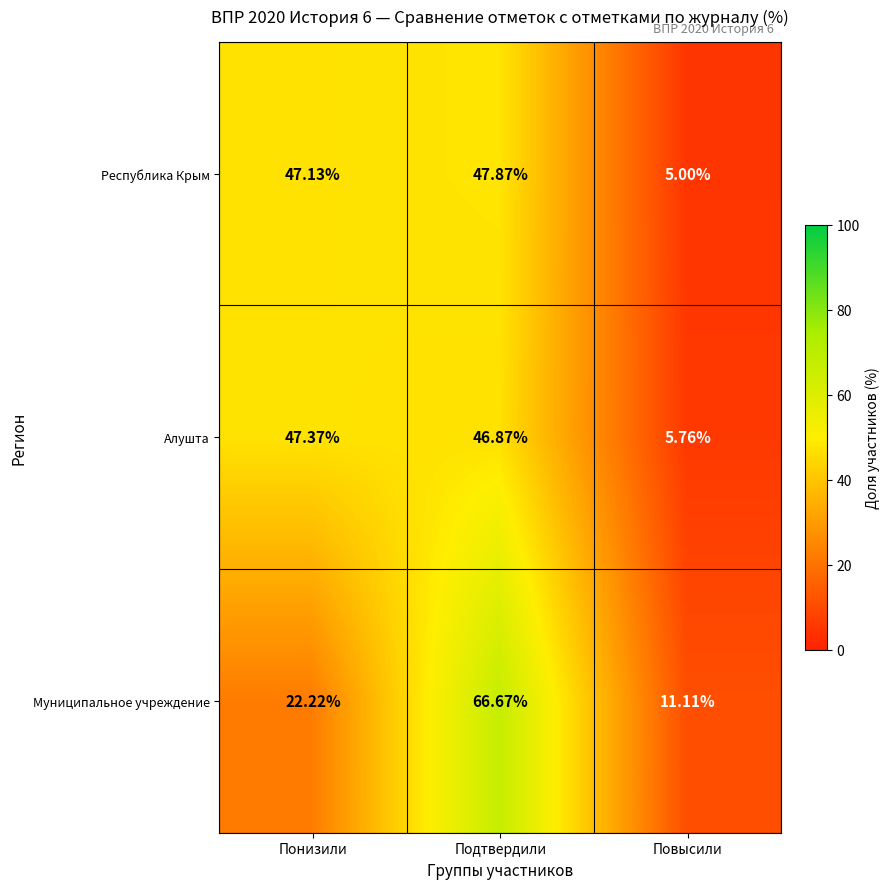

Is the value of Алушта at Понизили greater than the value of Муниципальное учреждение at Повысили?

Yes